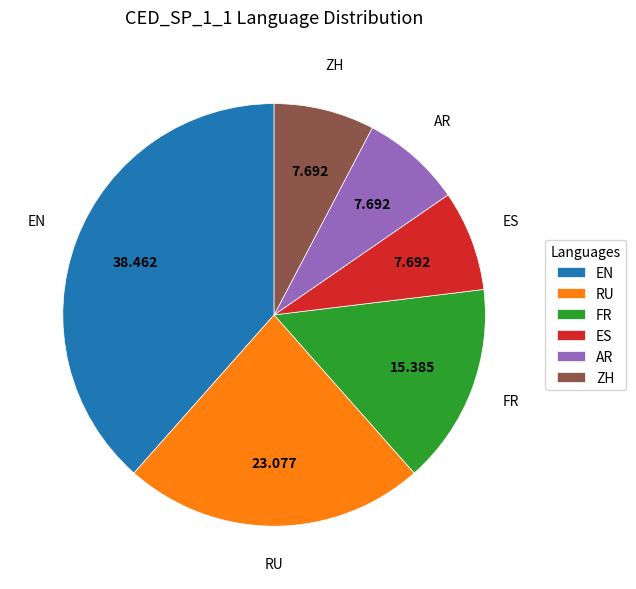

Do RU and ES together represent more than half of the pie?

No